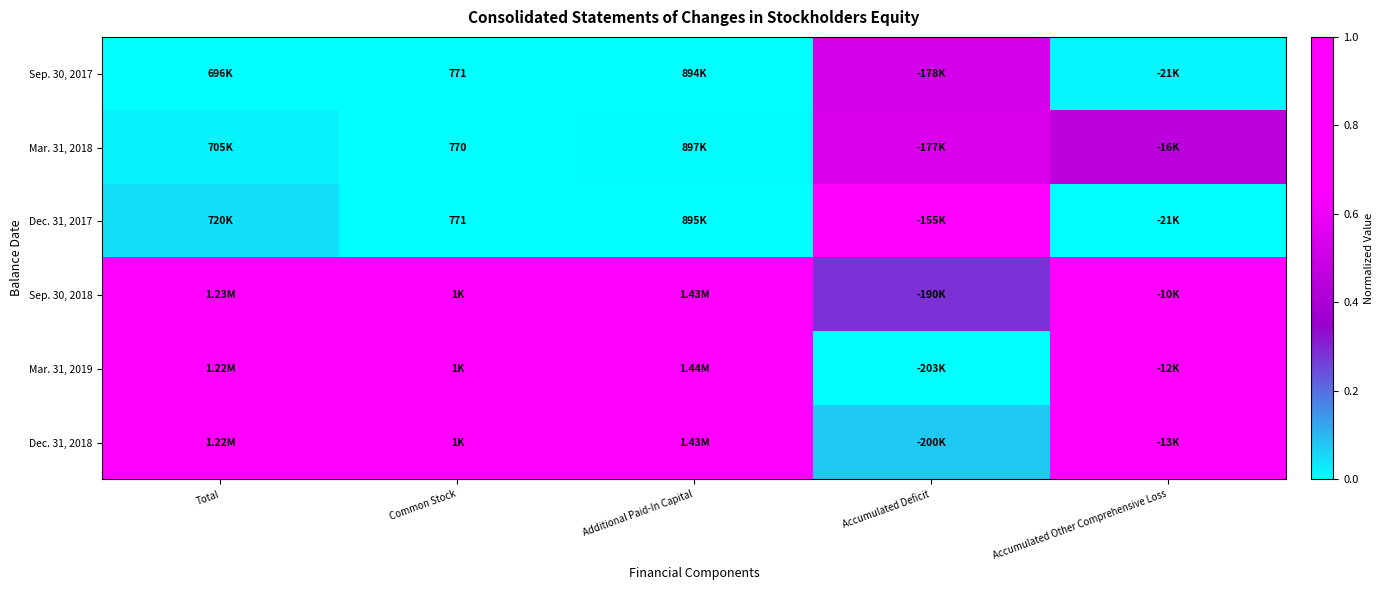

The value of Dec. 31, 2017 at Additional Paid-In Capital is 0.0. True or false?

False